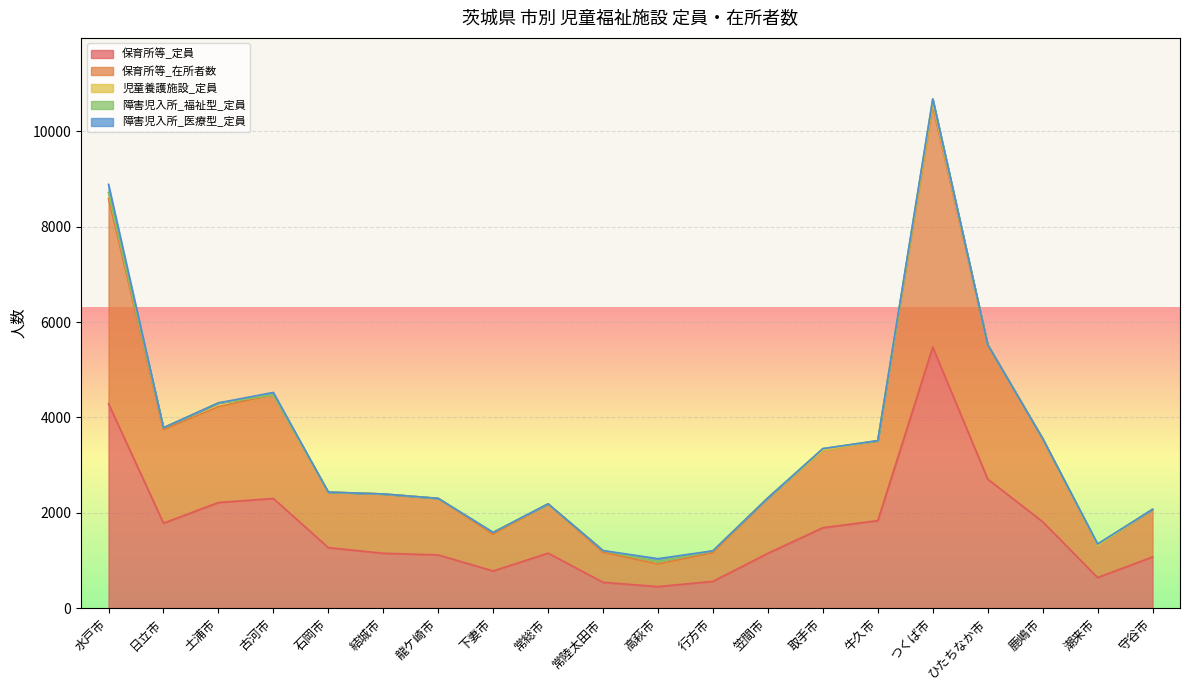

What is the value of the 保育所等_定員 point at the 14th from the left?

1686